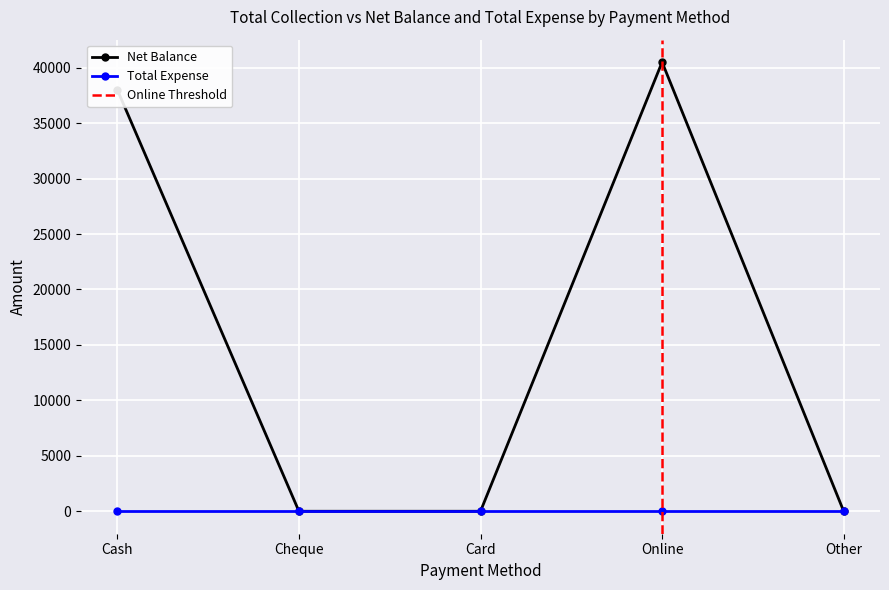

What is the average value?

15700